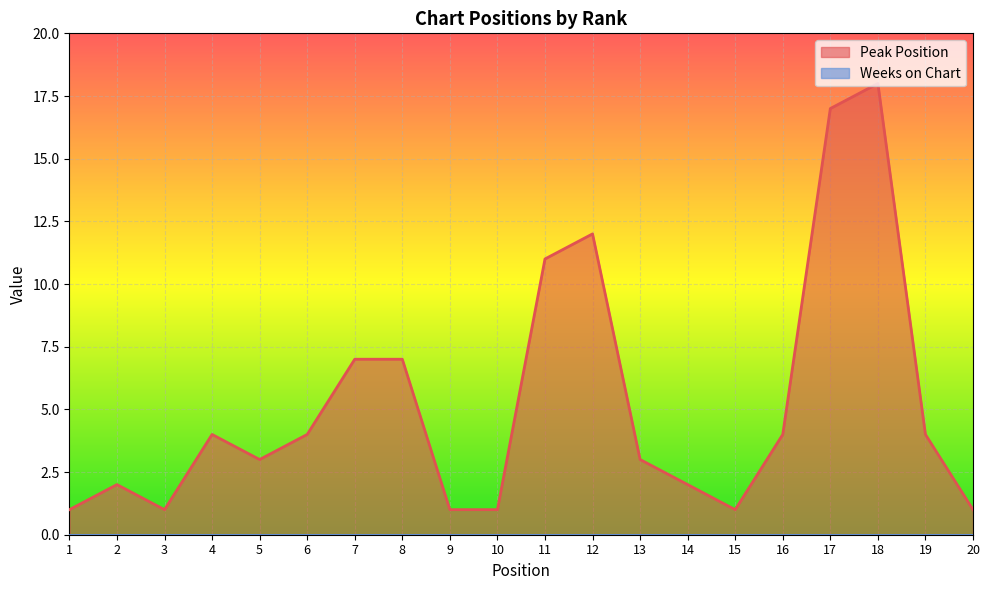

Reading left to right, transcribe all the data shown in this chart.

1=1	2=2	3=1	4=4	5=3	6=4	7=7	8=7	9=1	10=1	11=11	12=12	13=3	14=2	15=1	16=4	17=17	18=18	19=4	20=1